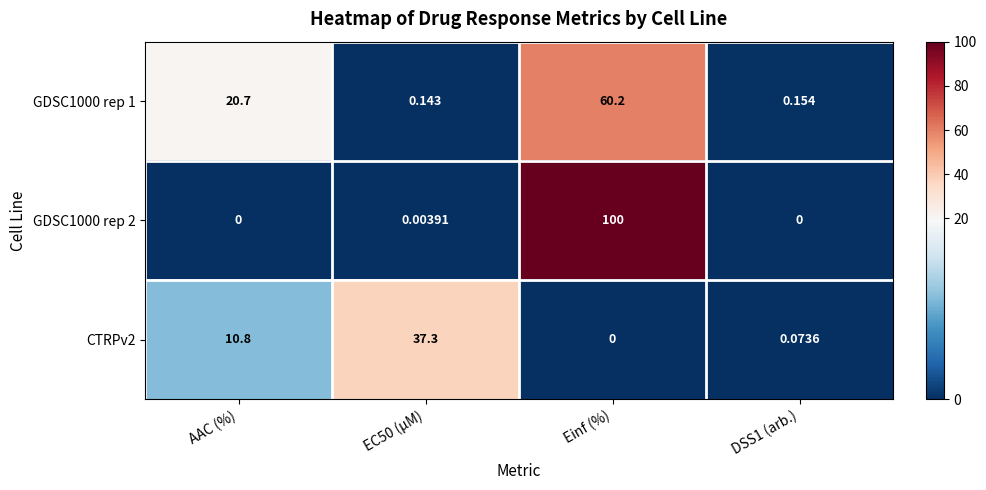

Which category has the highest value in the GDSC1000 rep 2 series?

Einf (%)